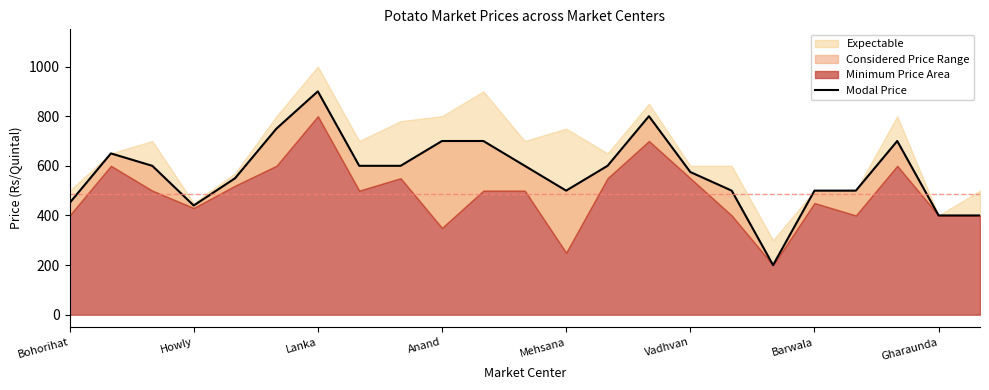

What is the difference between the values at 17 and Gharaunda?

400